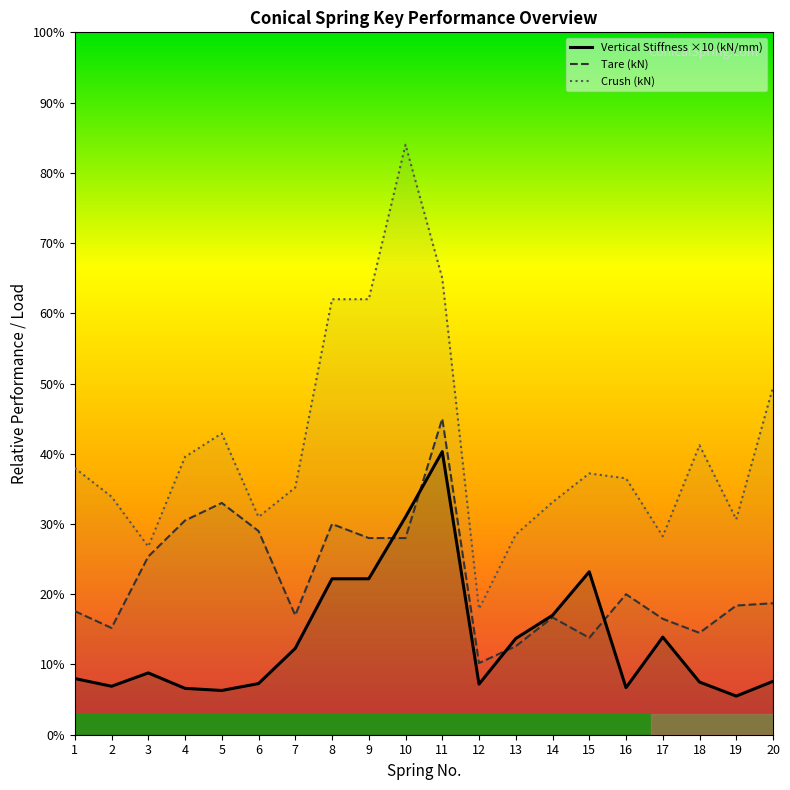

How many values in the Crush (kN) series exceed 37?

10